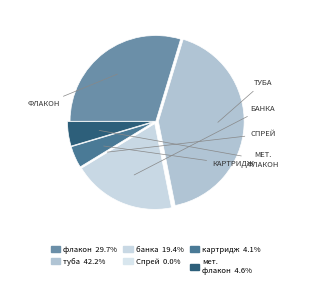

Is there any slice that represents more than half of the pie?

No